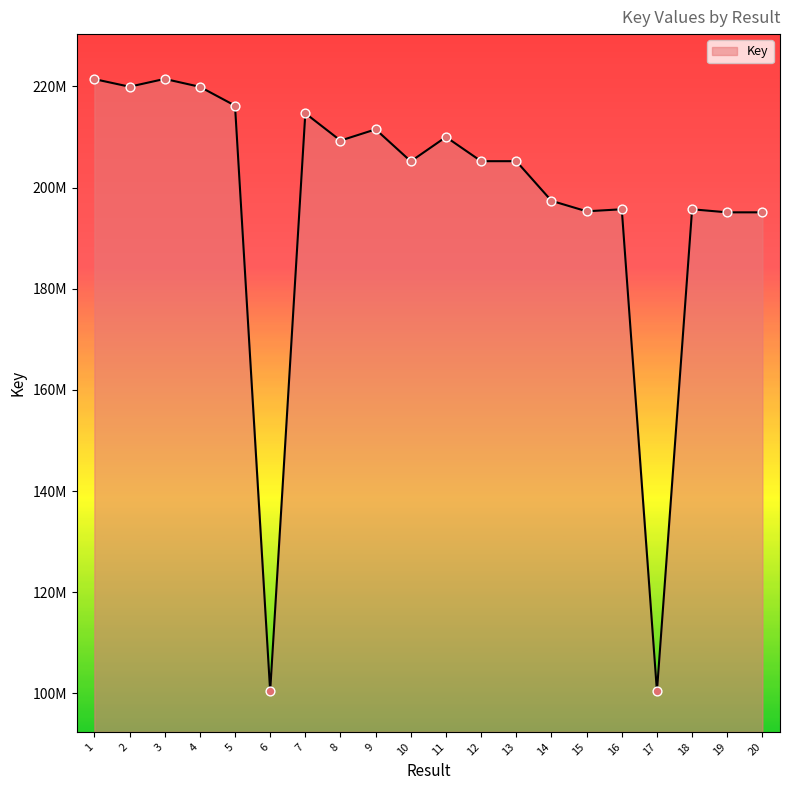

What is the change in value from 7 to 17?

-114288785